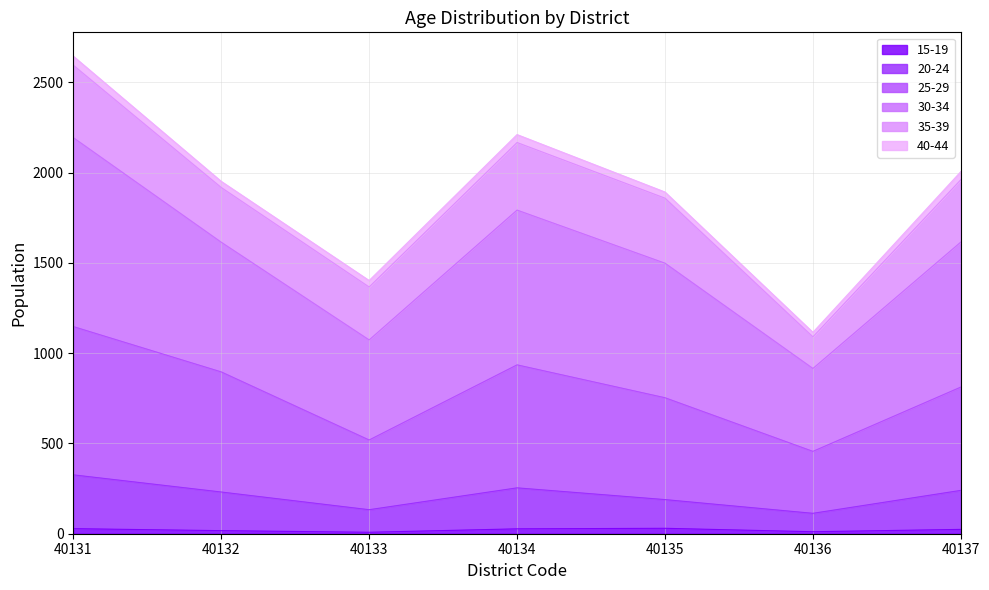

True or false: 15-19 and 20-24 intersect in this chart.

False